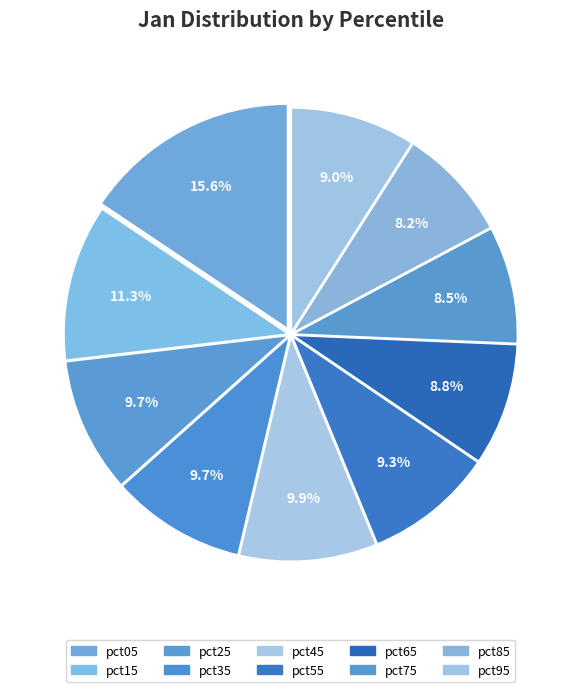

Which slice is the smallest?

pct85